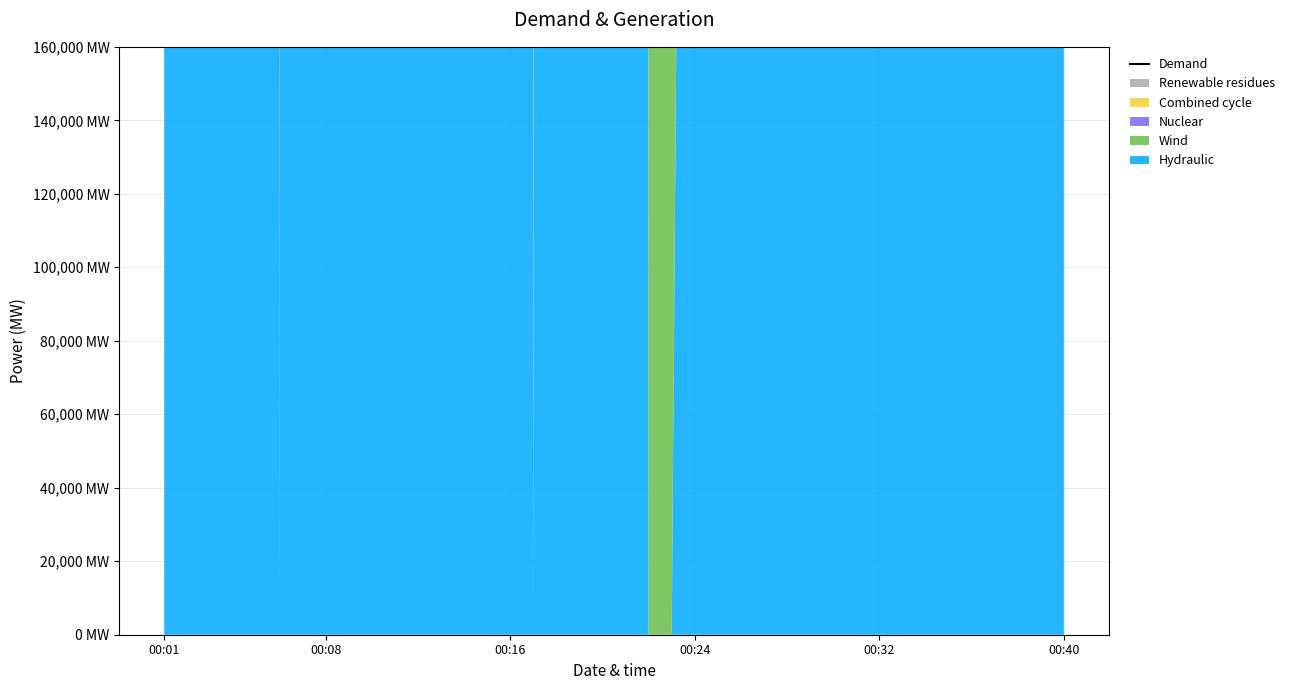

Rank the categories by value from highest to lowest.

38, 21, 22, 8, 15, 31, 00:32, 6, 29, 00:24, 26, 10, 39, 34, 7, 24, 23, 25, 32, 00:08, 36, 18, 00:01, 00:40, 20, 33, 37, 12, 00:16, 19, 35, 17, 28, 16, 30, 14, 13, 27, 11, 9